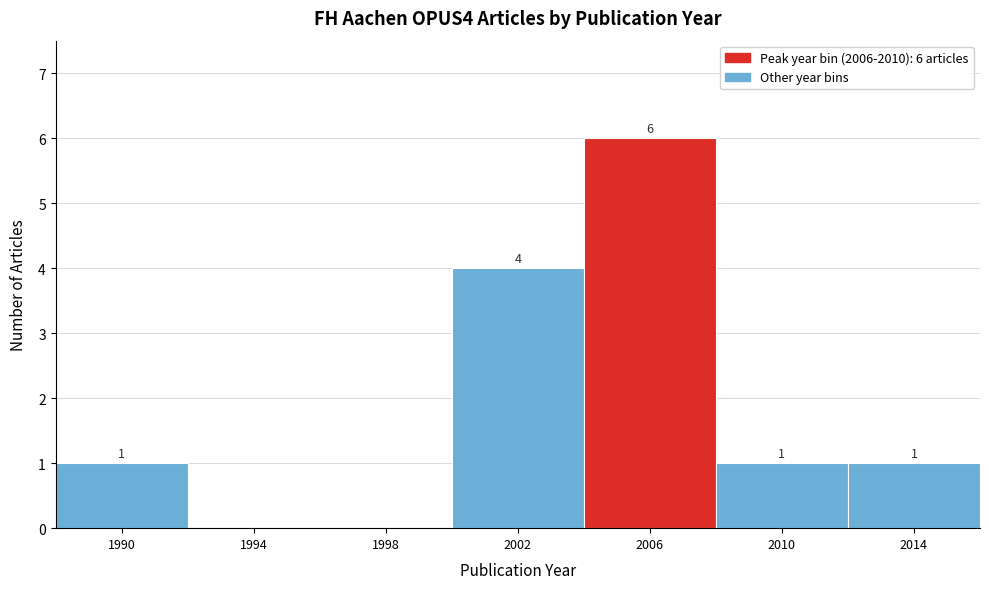

Reading left to right, extract all data points from this chart.

1990=1	1994=0	1998=0	2002=4	2006=6	2010=1	2014=1